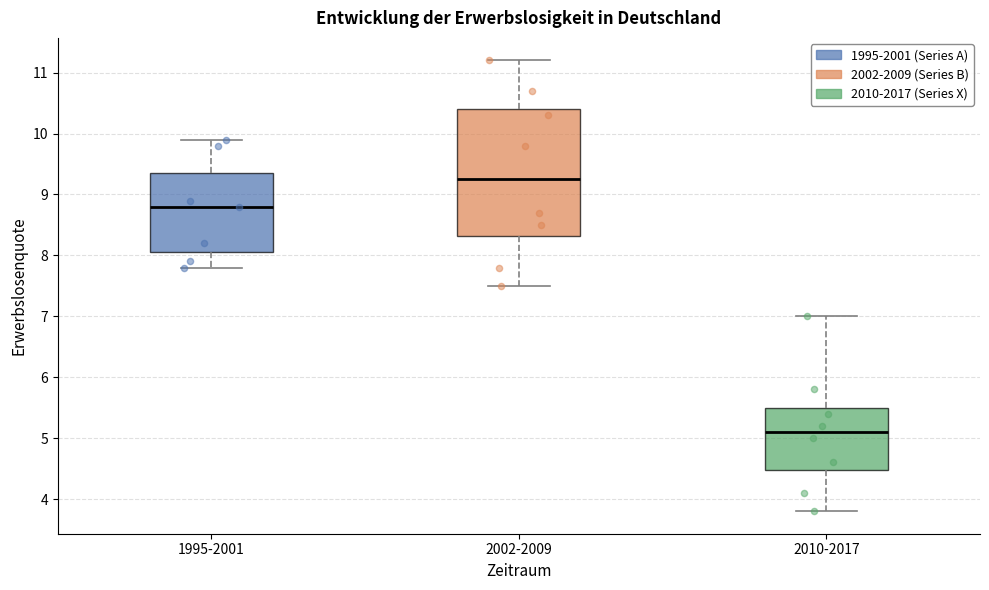

Reading left to right, transcribe this box plot: for each box, give where its median line is, the range the box spans, and where its two whiskers end, as read against the y-axis. The values are not printed on the chart, so give them approximately, as read against the axis.

1995-2001: median 8.8, box 8.1 to 9.4, whiskers 7.8 to 9.9
2002-2009: median 9.3, box 8.3 to 10.4, whiskers 7.5 to 11.2
2010-2017: median 5.1, box 4.5 to 5.5, whiskers 3.8 to 7.0